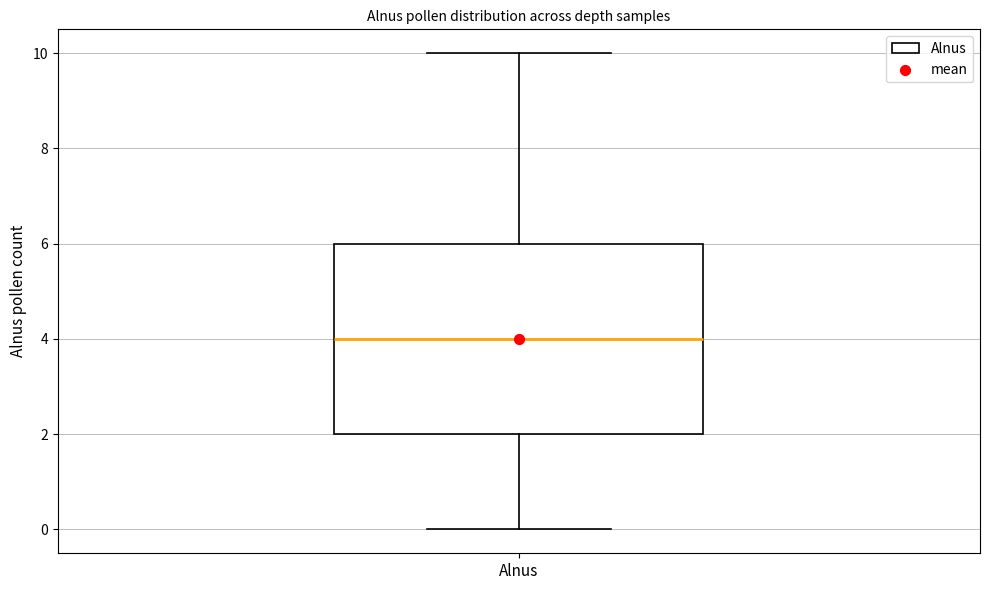

Where is the lower edge of the box for Alnus on the y-axis? The values are not printed on the chart, so give them approximately, as read against the axis.

2